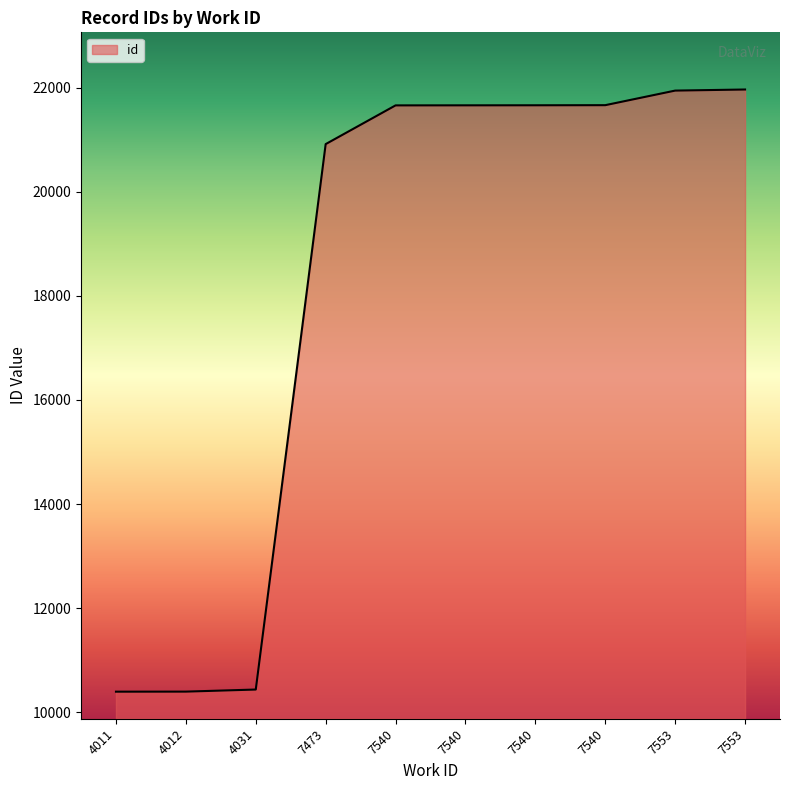

Does the chart display data point markers on the line(s)?

No